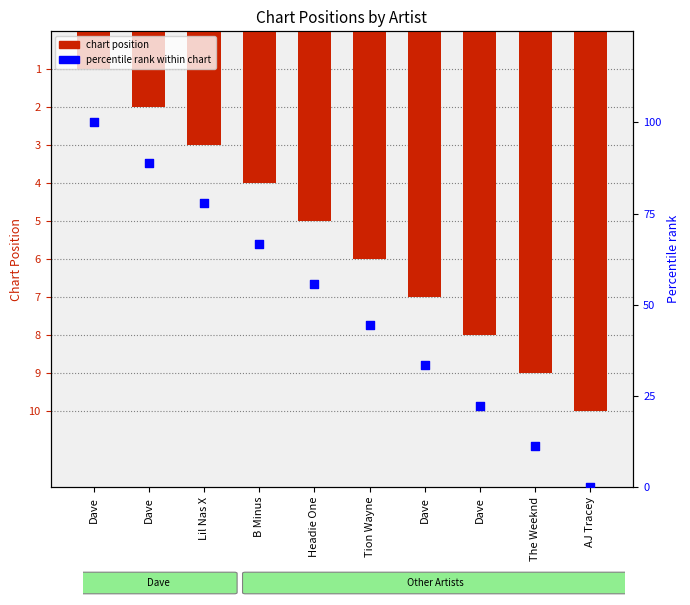

At which category is the sum across all series the highest?

Dave